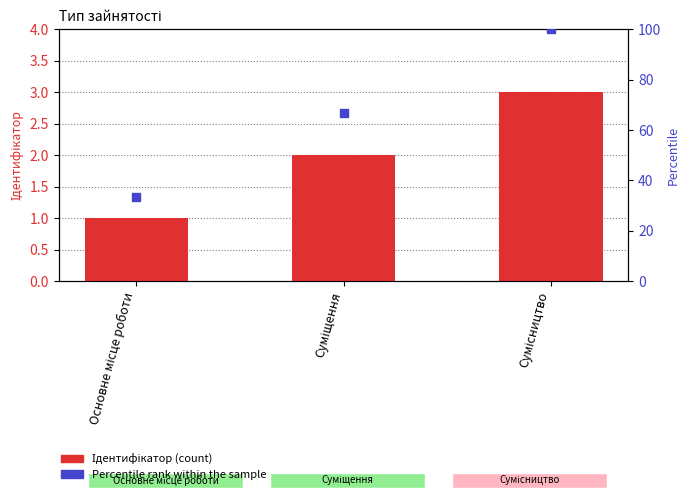

Which series contains the lowest Y value?

Ідентифікатор